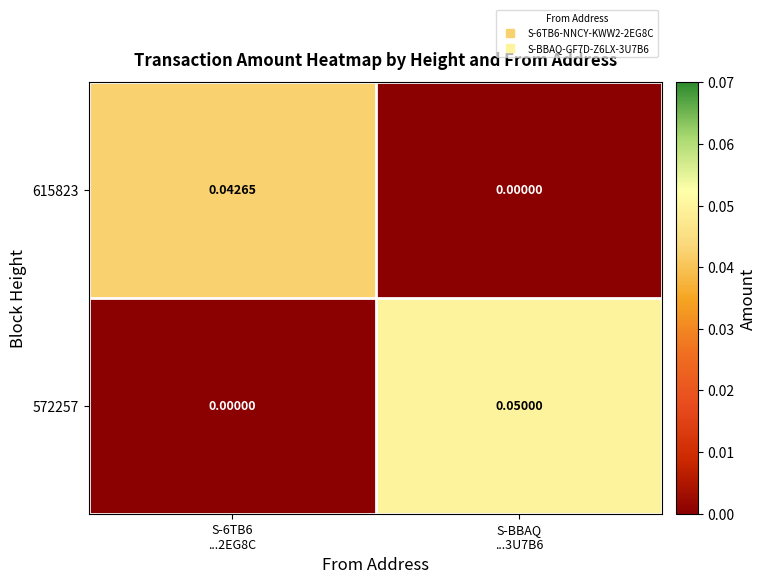

Reading right to left, transcribe all the data shown in this chart.

615823: S-BBAQ
...3U7B6=0.0	S-6TB6
...2EG8C=0.0
572257: S-BBAQ
...3U7B6=0.1	S-6TB6
...2EG8C=0.0